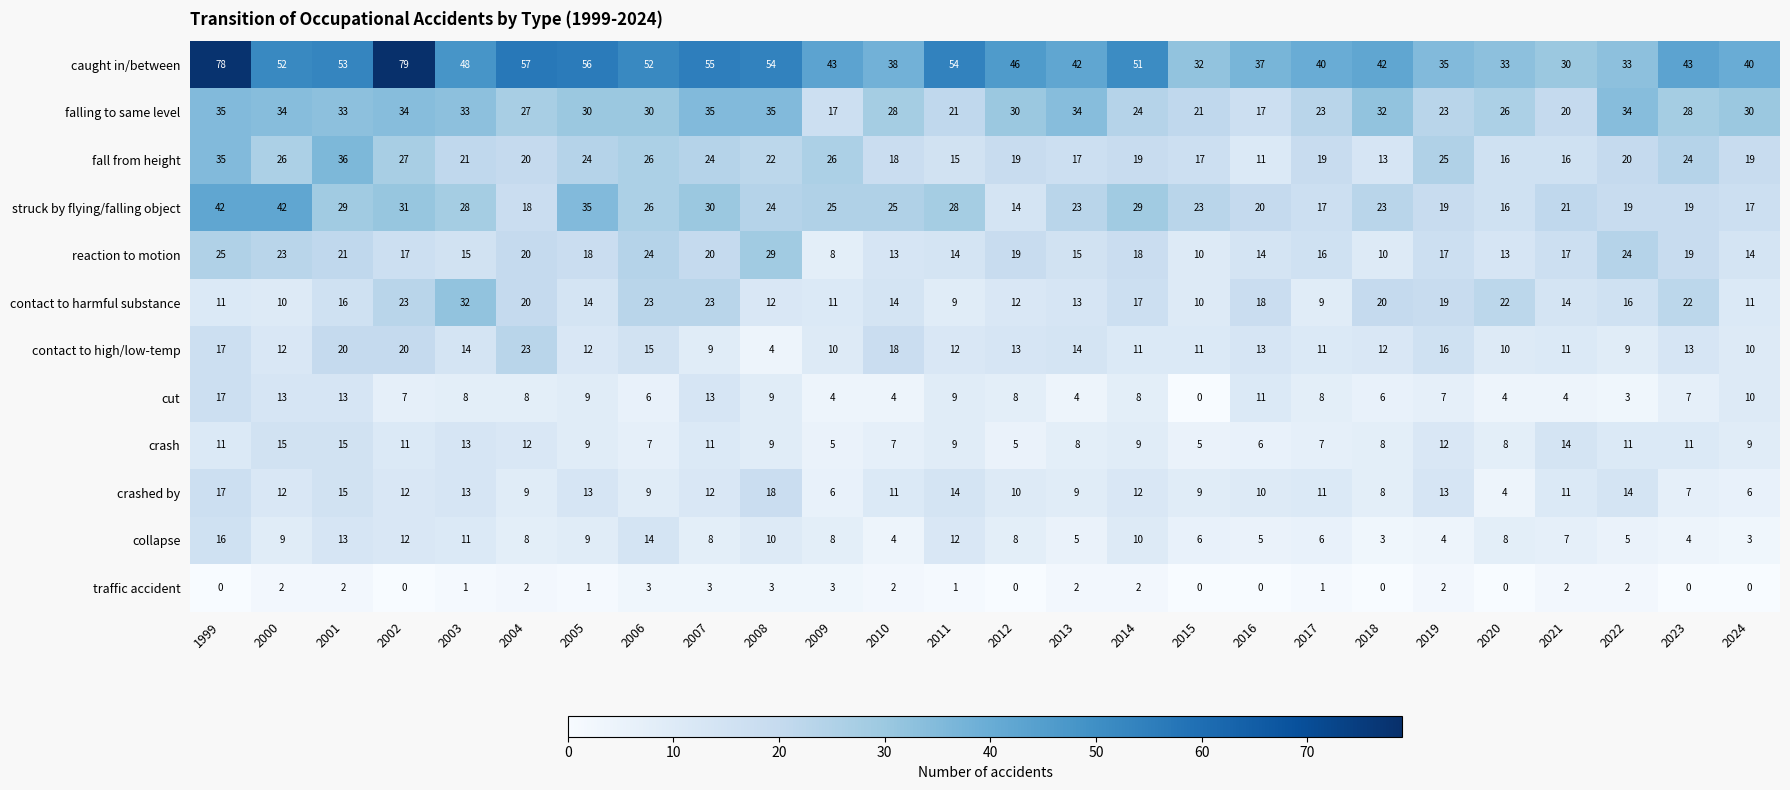

What is the maximum value for contact to high/low-temp?

23